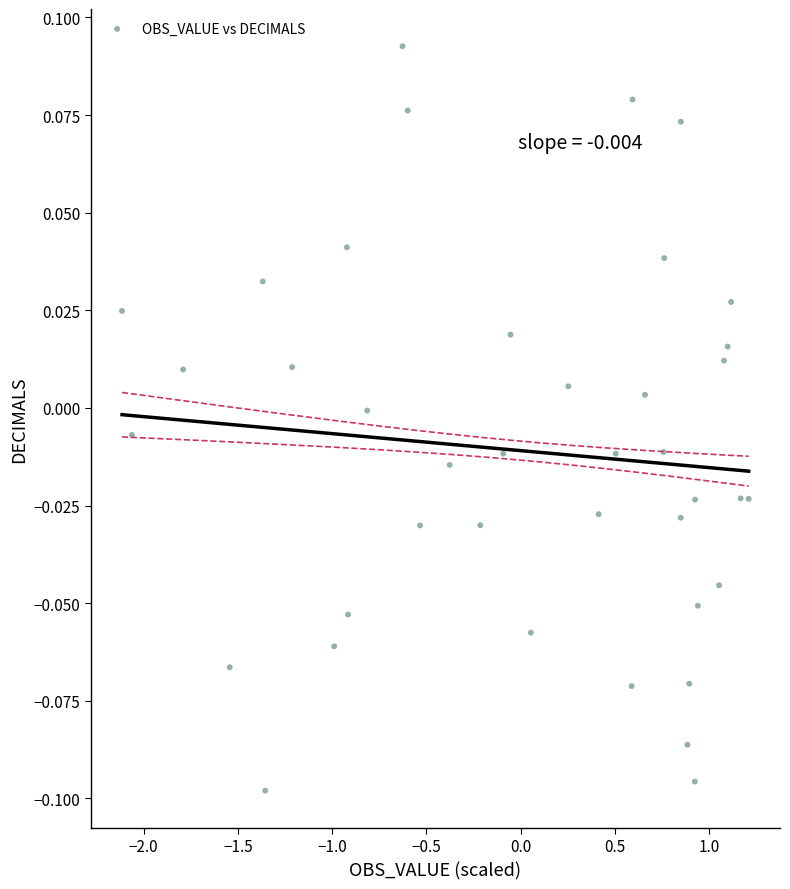

What is the range of X values (max minus min)?

3.3